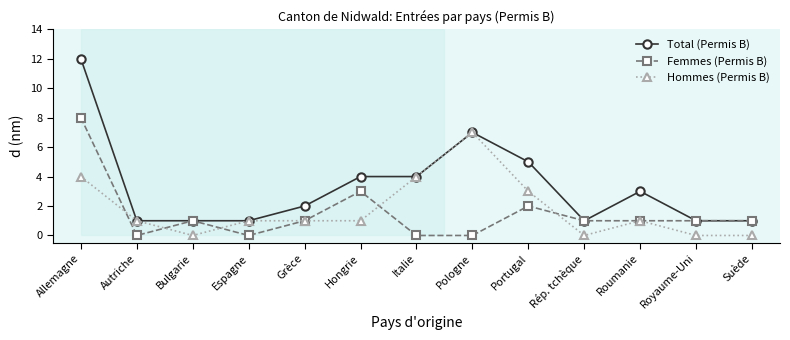

Is this an area chart (filled region under the line)?

No